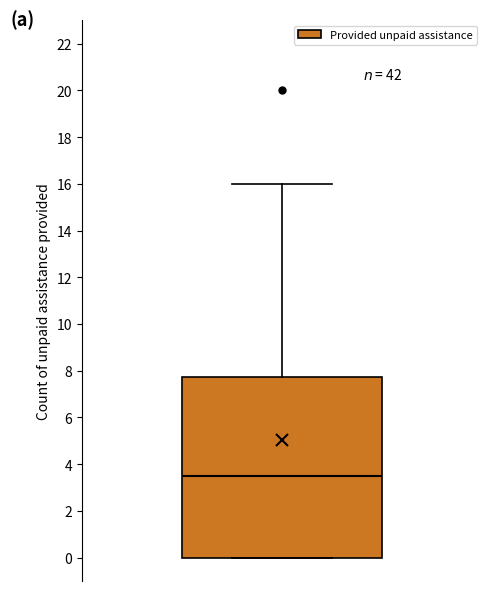

Where is the lower edge of the box on the y-axis? The values are not printed on the chart, so give them approximately, as read against the axis.

0.0